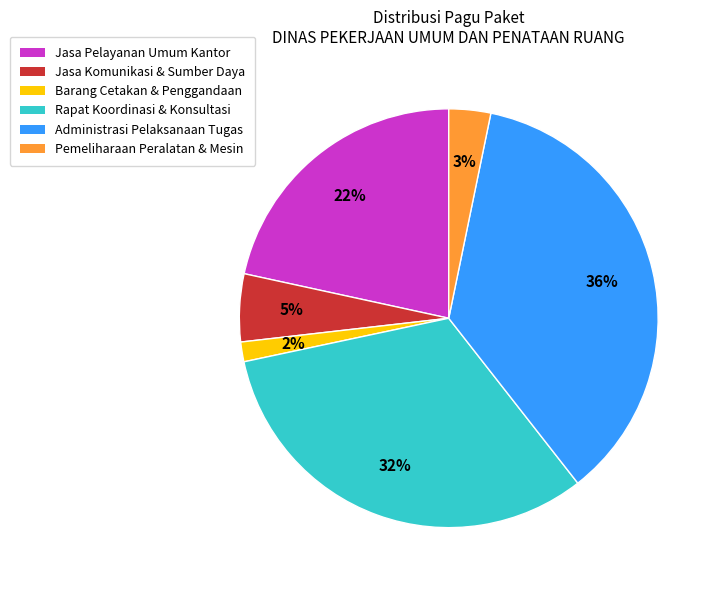

To the nearest percent, what is the average slice percentage?

17%